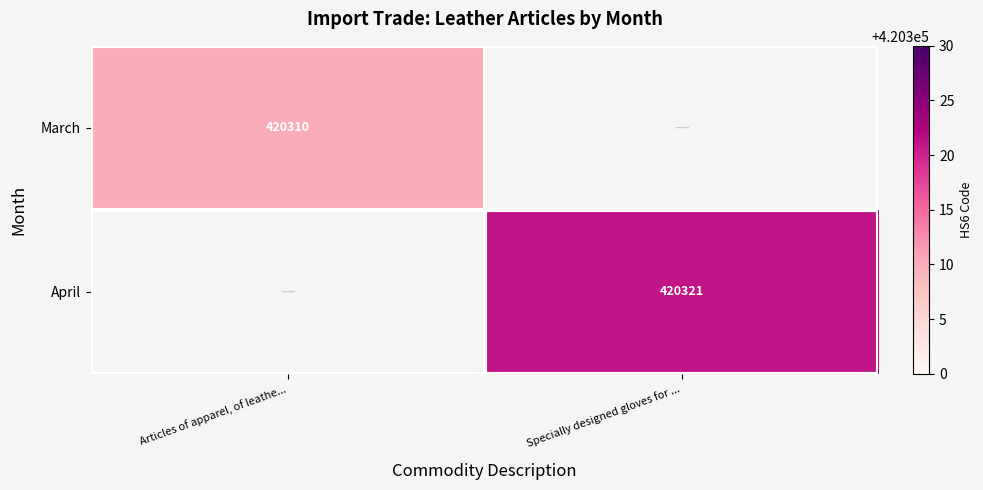

Is the value of March at Articles of apparel, of leathe... greater than the value of April at Specially designed gloves for ...?

No